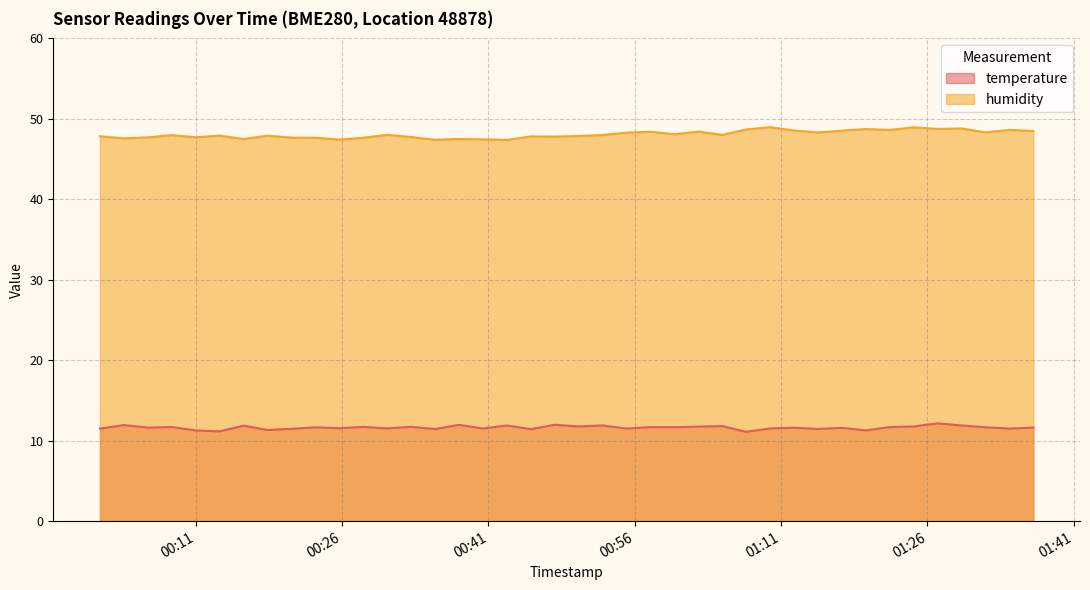

True or false: humidity and temperature intersect in this chart.

False